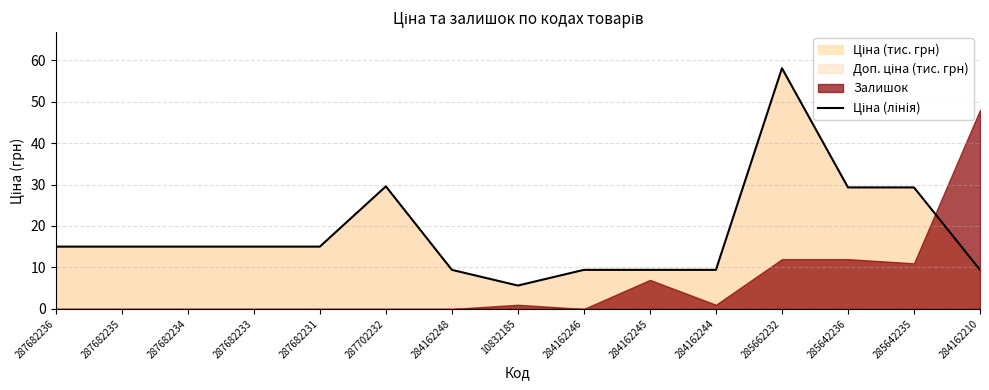

Rank the categories by value from lowest to highest.

10832185, 284162248, 284162246, 284162245, 284162244, 284162210, 287682236, 287682235, 287682234, 287682233, 287682231, 285642236, 285642235, 287702232, 285662232